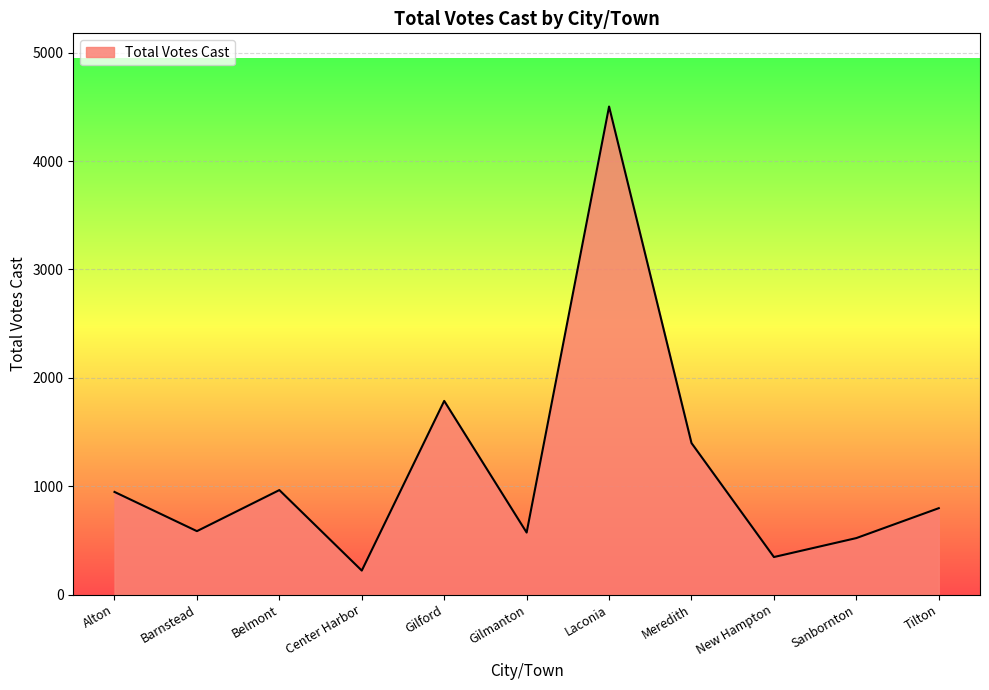

Read the value at Tilton, to the nearest 50.

800